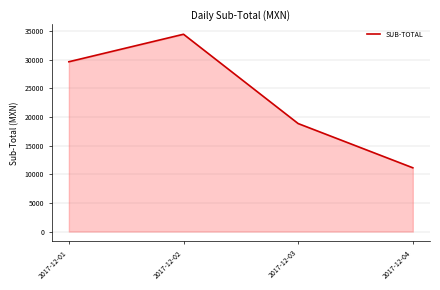

What is the minimum value shown in the chart?

11140.9